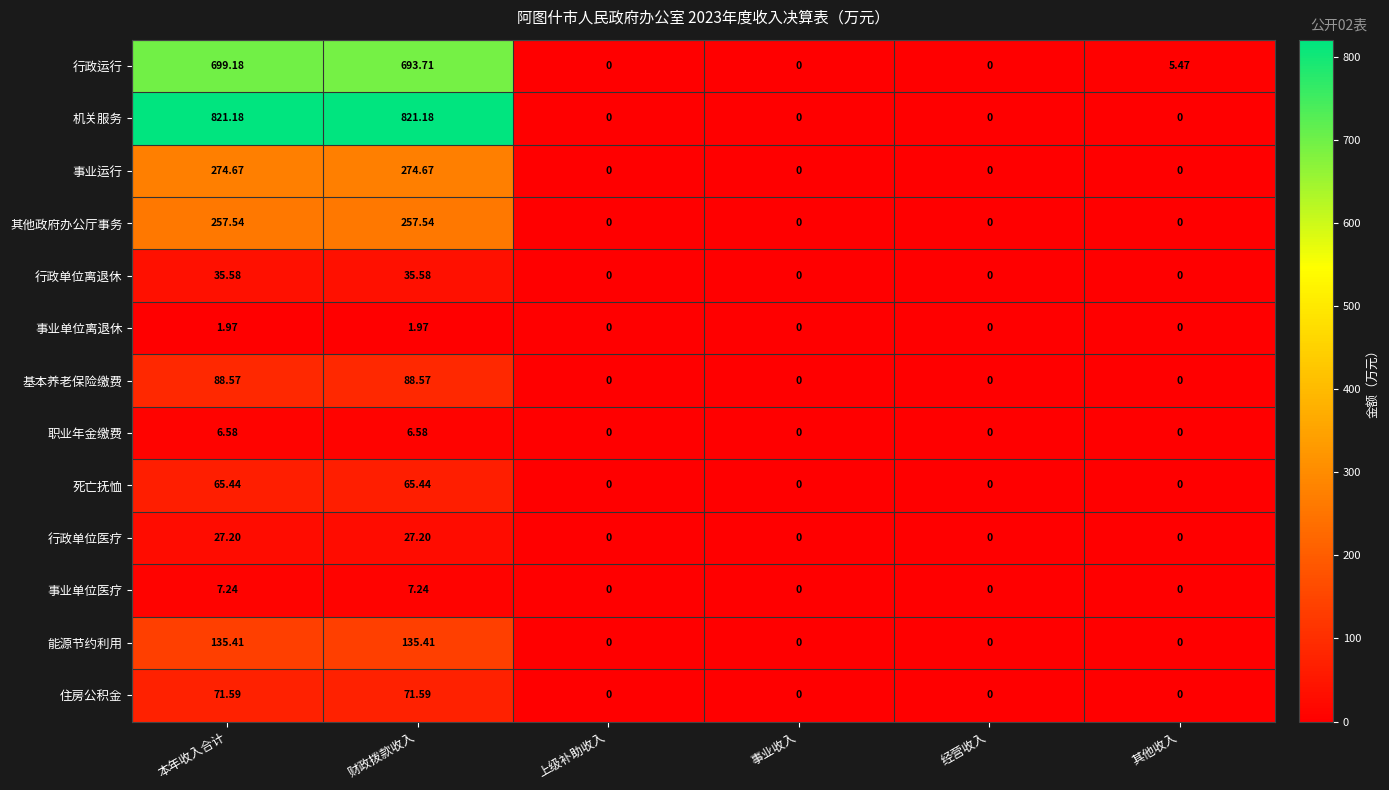

How many values in 行政运行 are above zero?

3